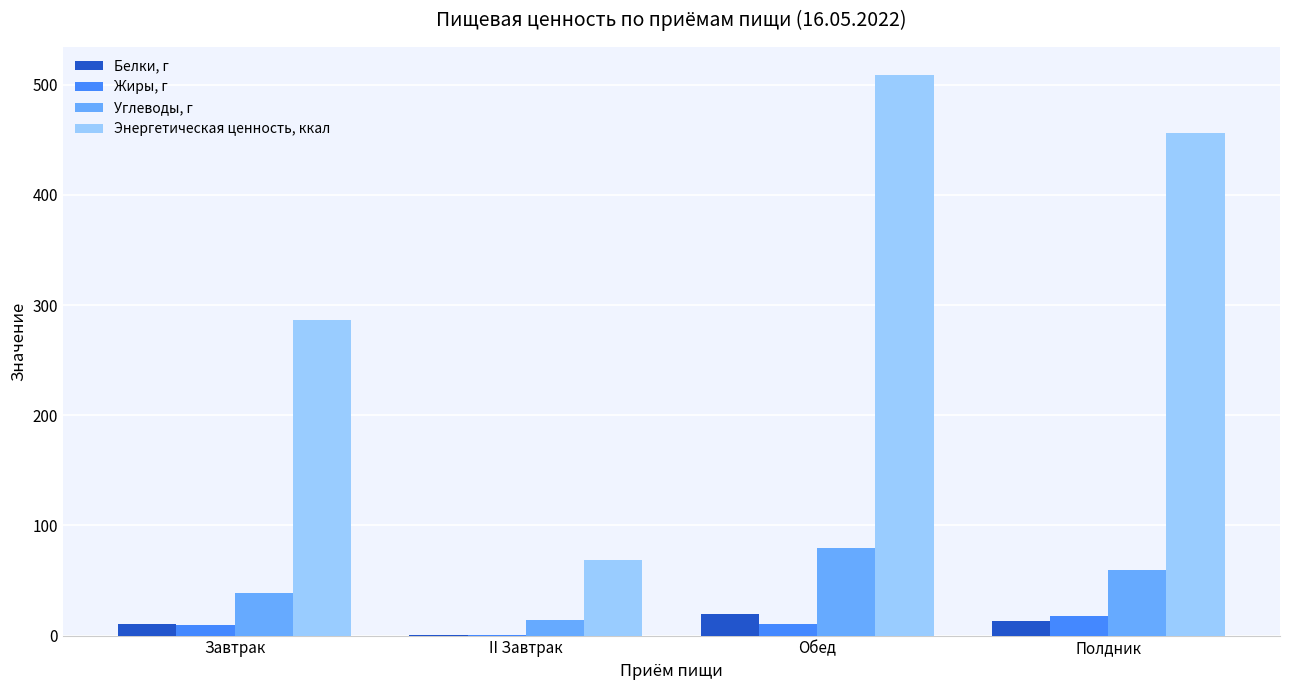

Which series has the largest total across all categories?

Энергетическая ценность, ккал